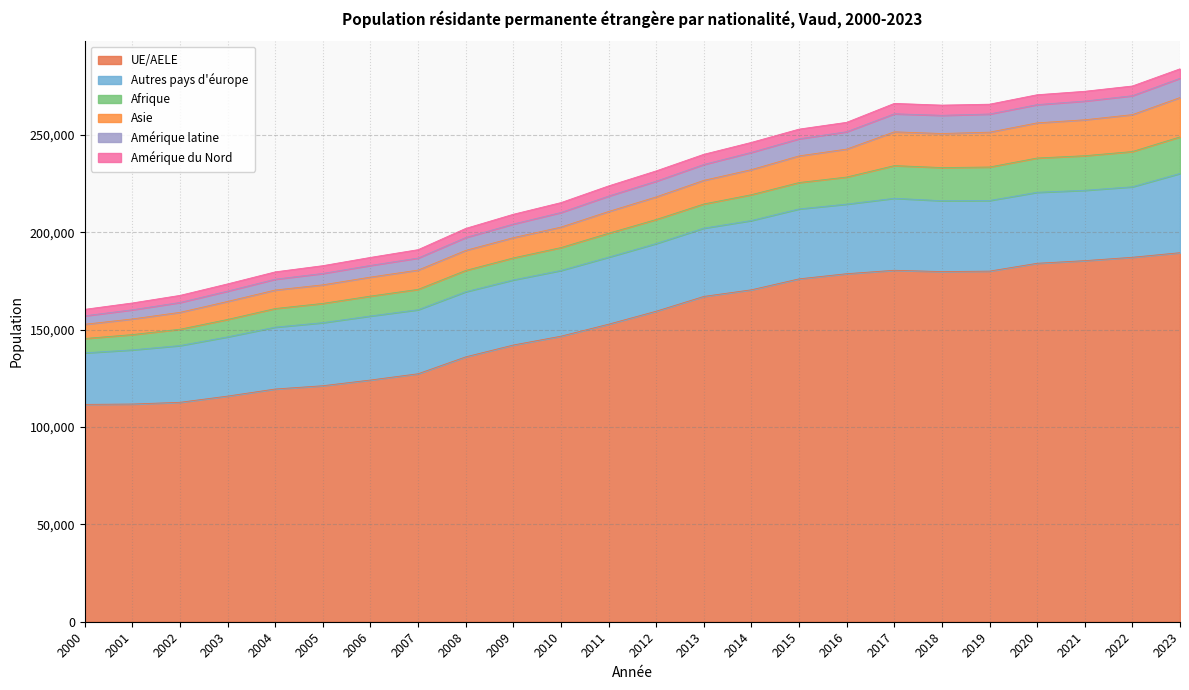

What is the sum of all Afrique values?

307726